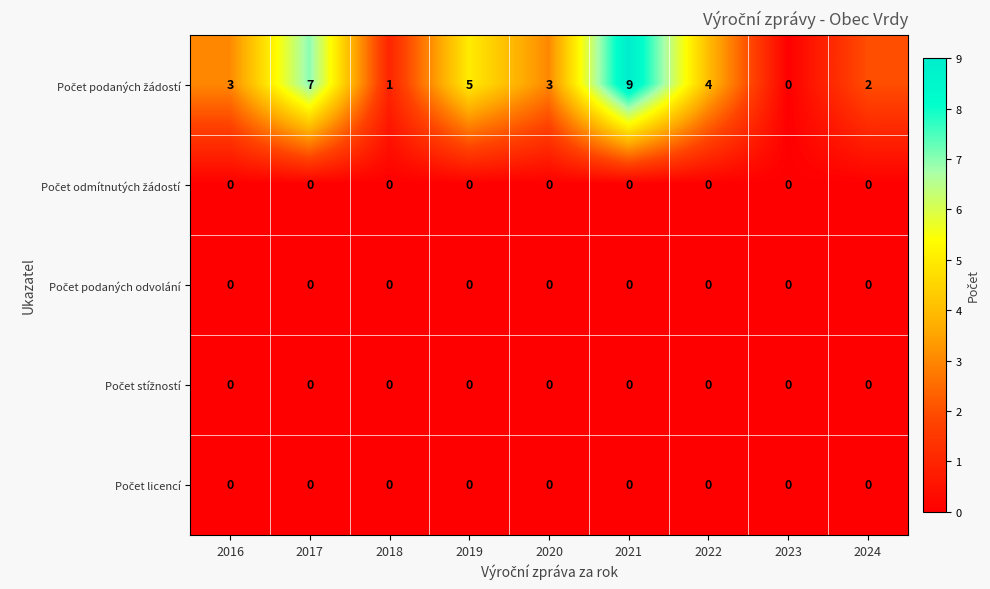

What is the greatest value displayed?

9